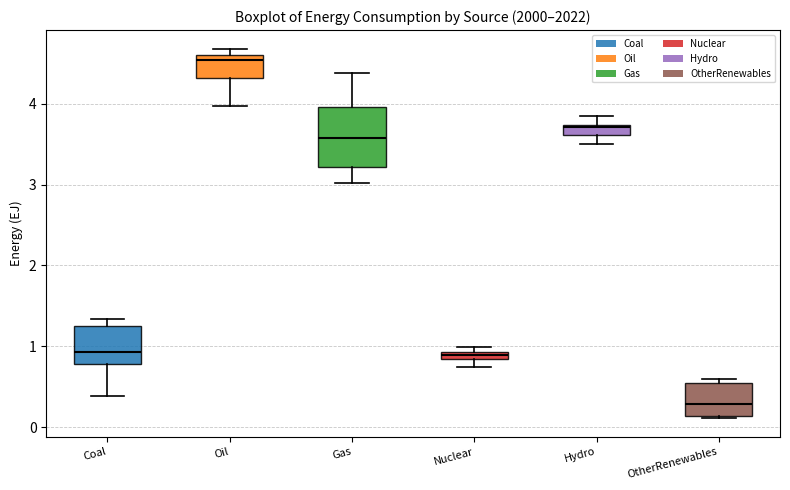

Which box's median line is the highest?

Oil